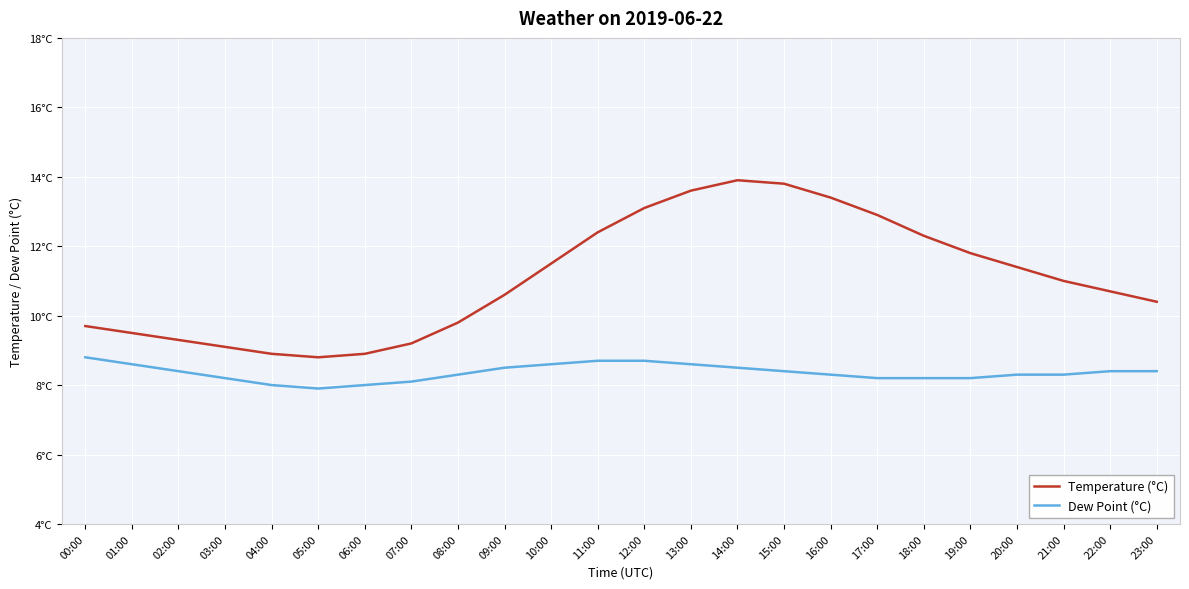

List the series in order of their peak value, lowest first.

Dew Point (°C), Temperature (°C)